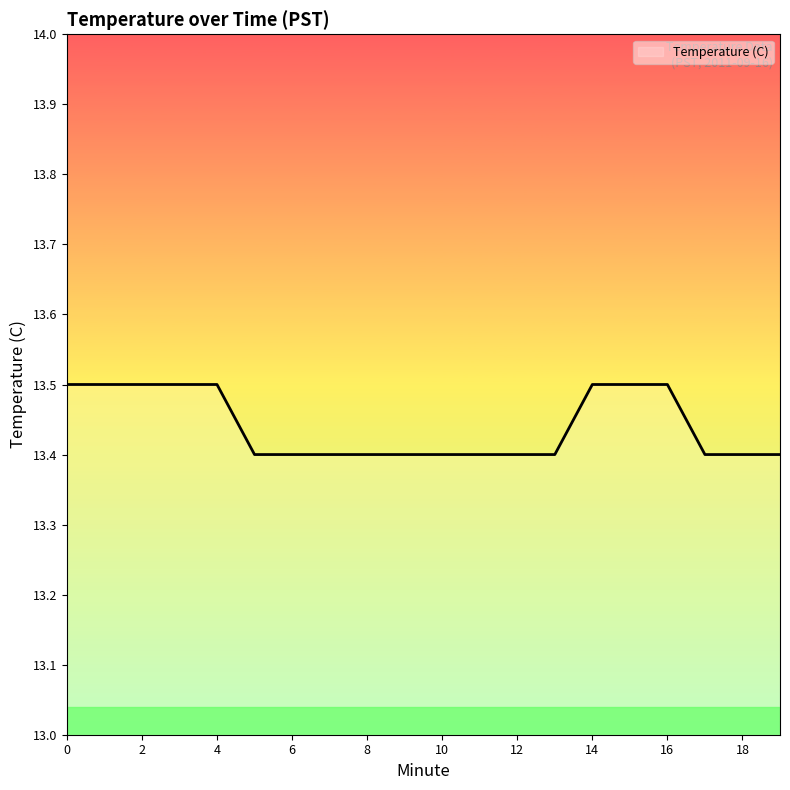

What is the smallest value displayed?

13.4